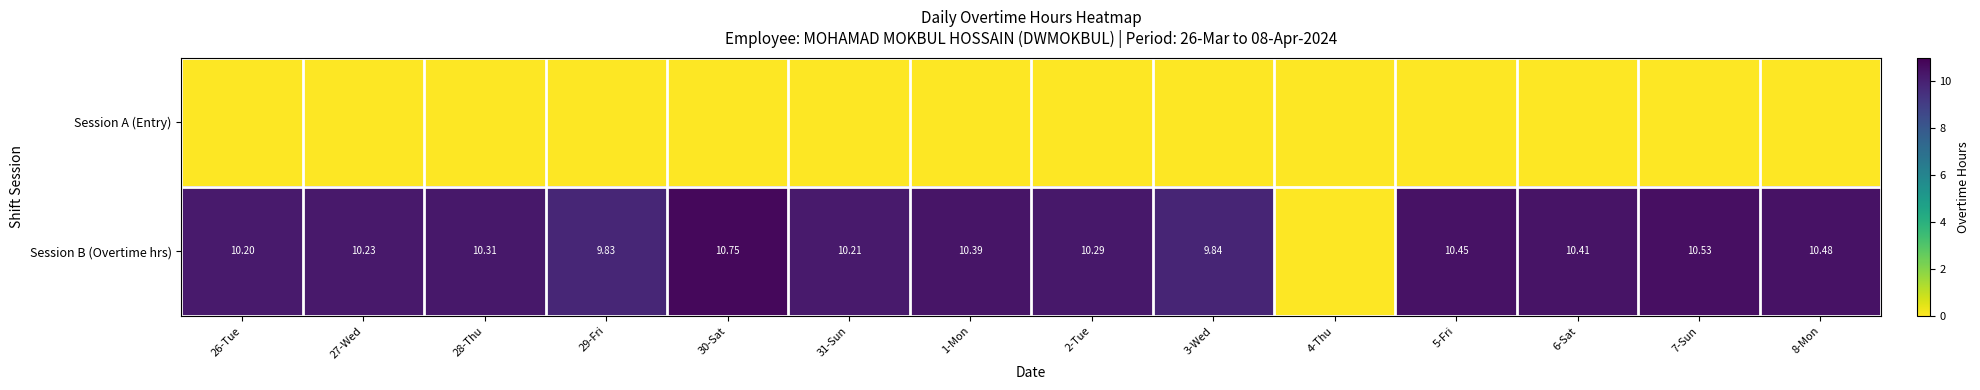

What is the sum of all Session B (Overtime hrs) values?

133.9